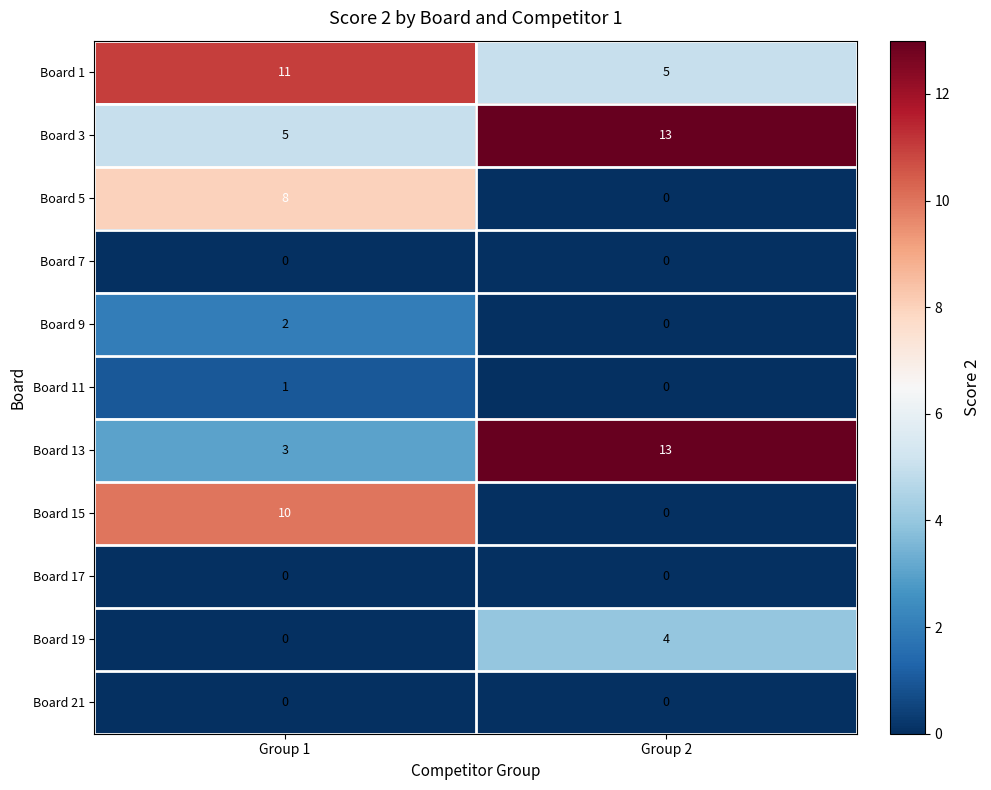

What is the difference between the highest and lowest values at Group 2?

13